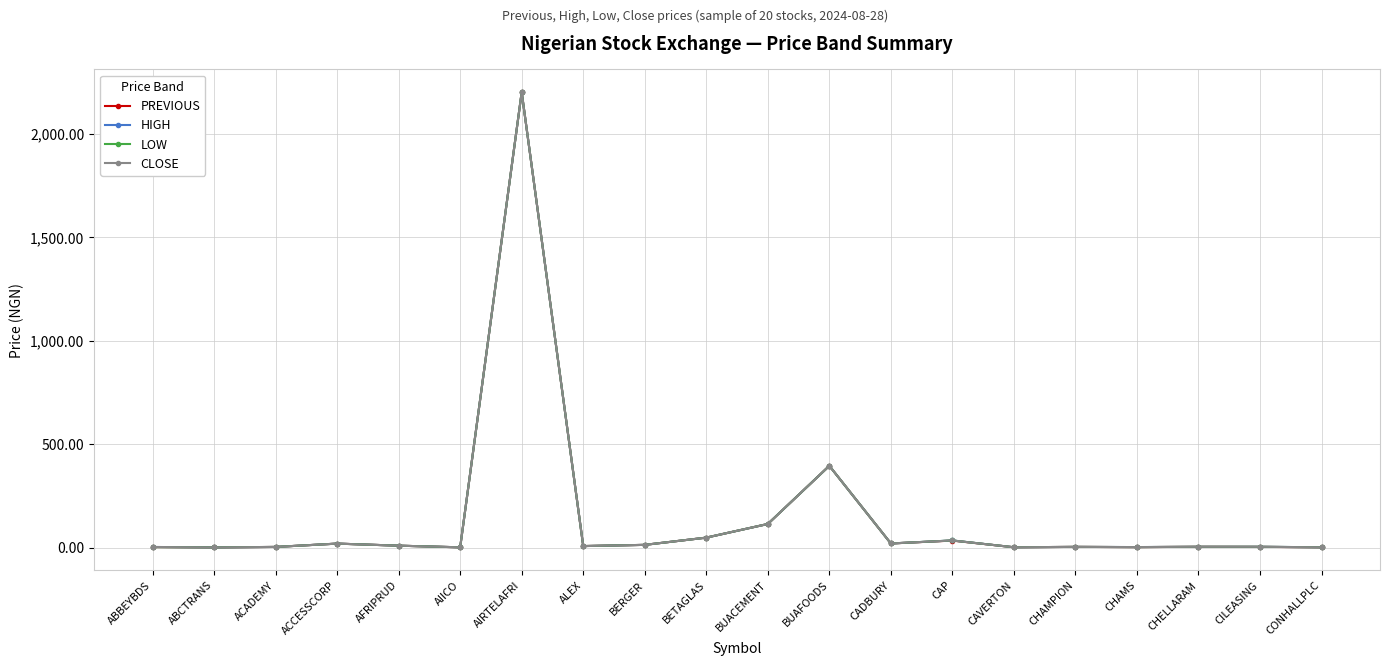

What is the label of the 12th point from the right?

BERGER